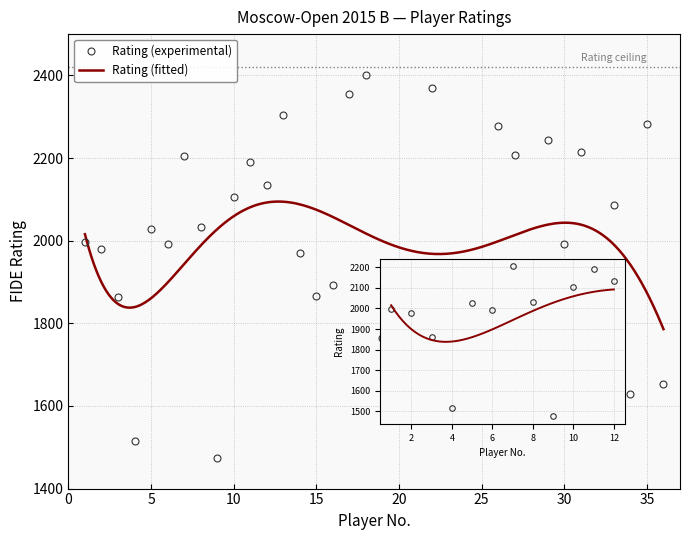

What is the change in value from 15 to 24?

-133